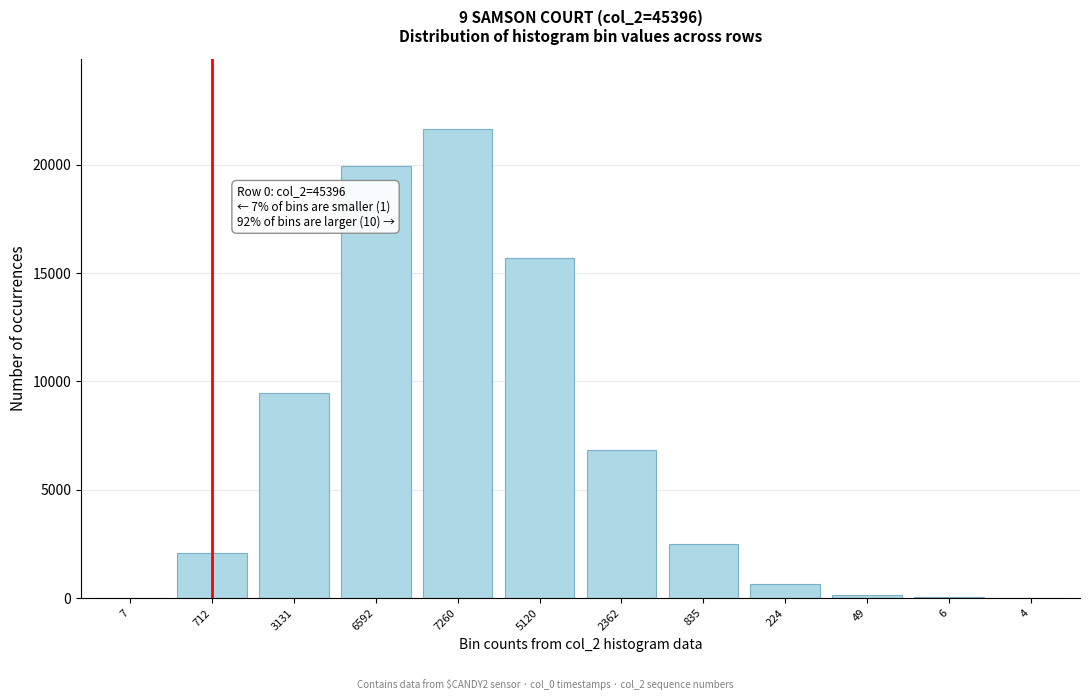

At which category does the chart reach its peak across all series?

7260